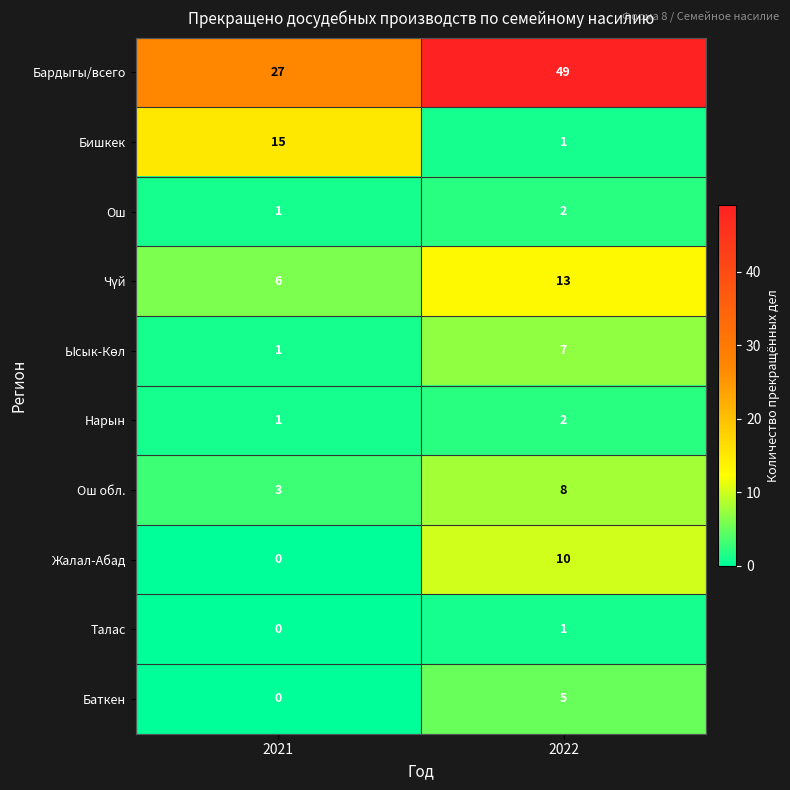

The Баткен series shows 2 at 2021. True or false?

False